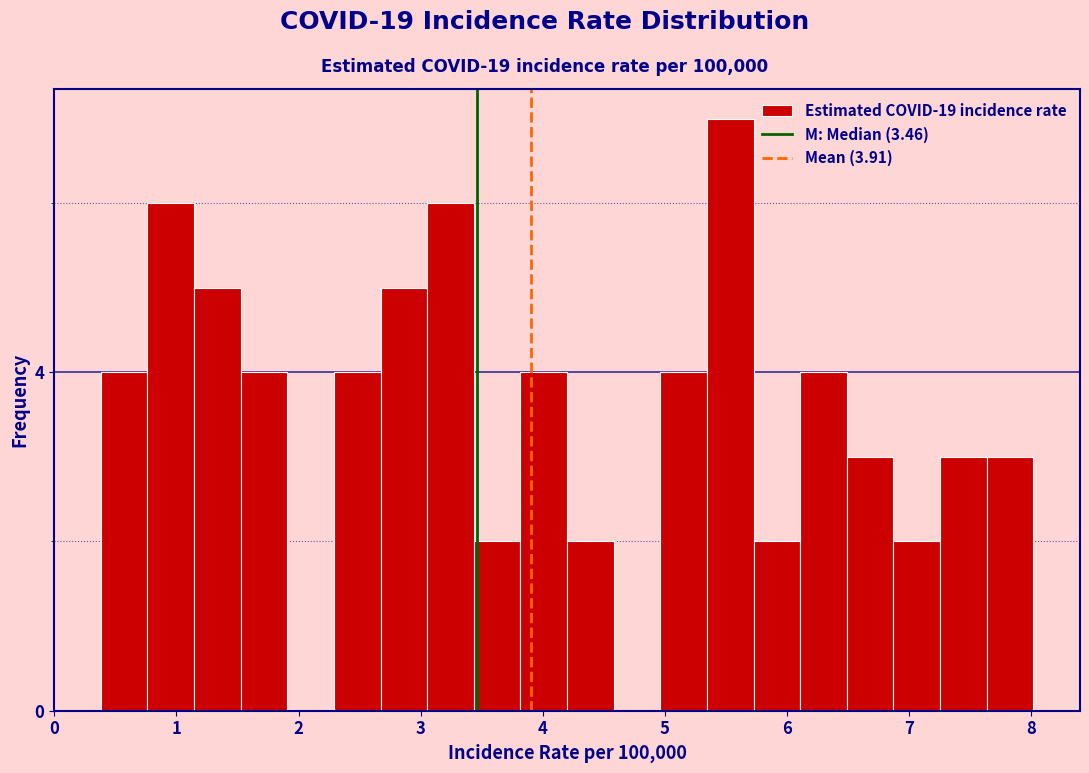

Around what value on the x-axis is the tallest bar? Give the approximate position of its centre, as read against the axis.

5.5